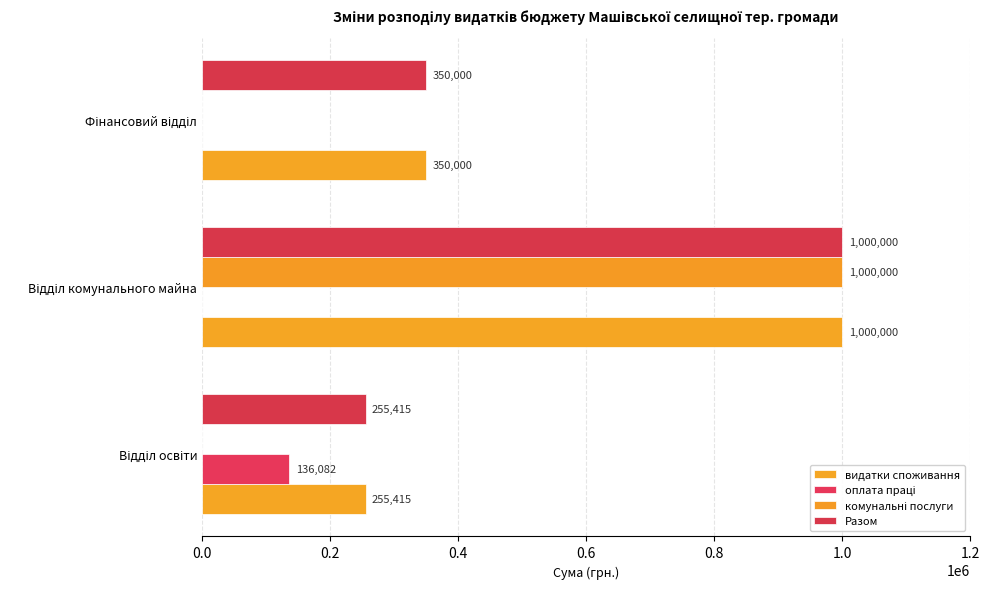

Count the number of data series in this chart.

4